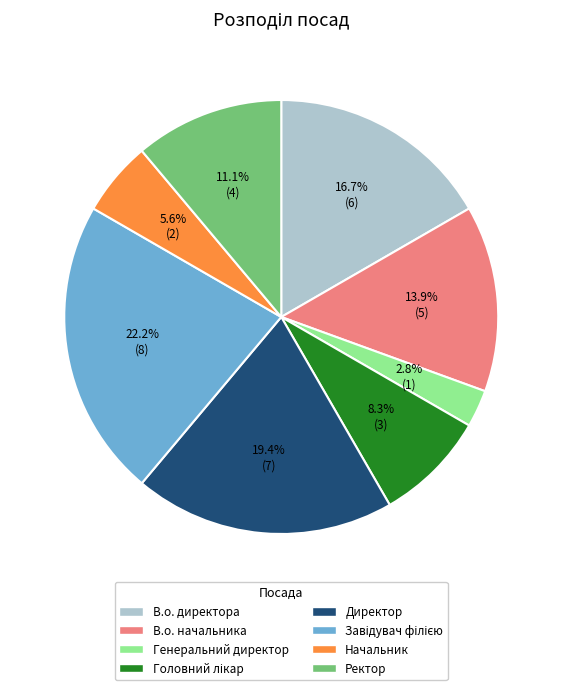

Count the number of slices in the pie.

8